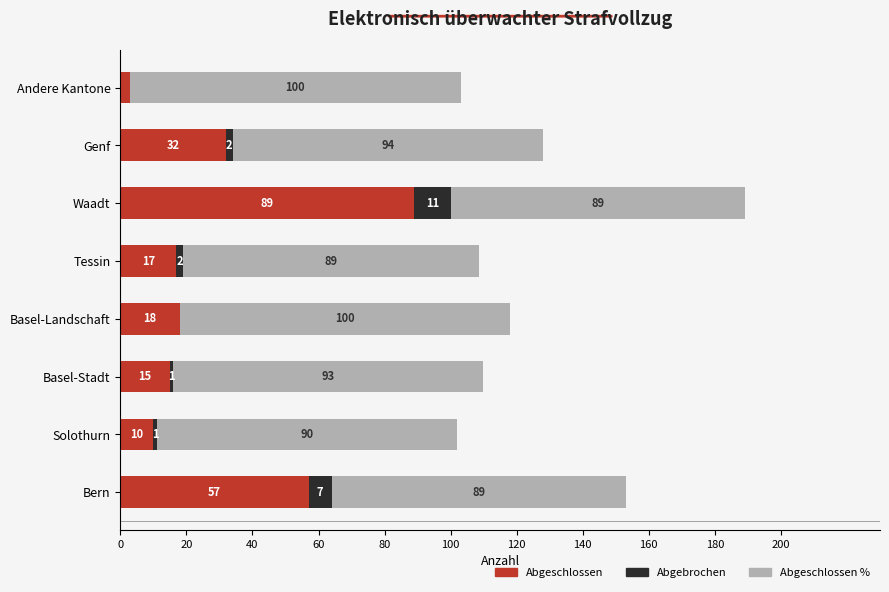

What is the sum of the Abgeschlossen values at Basel-Stadt and Genf?

47.0